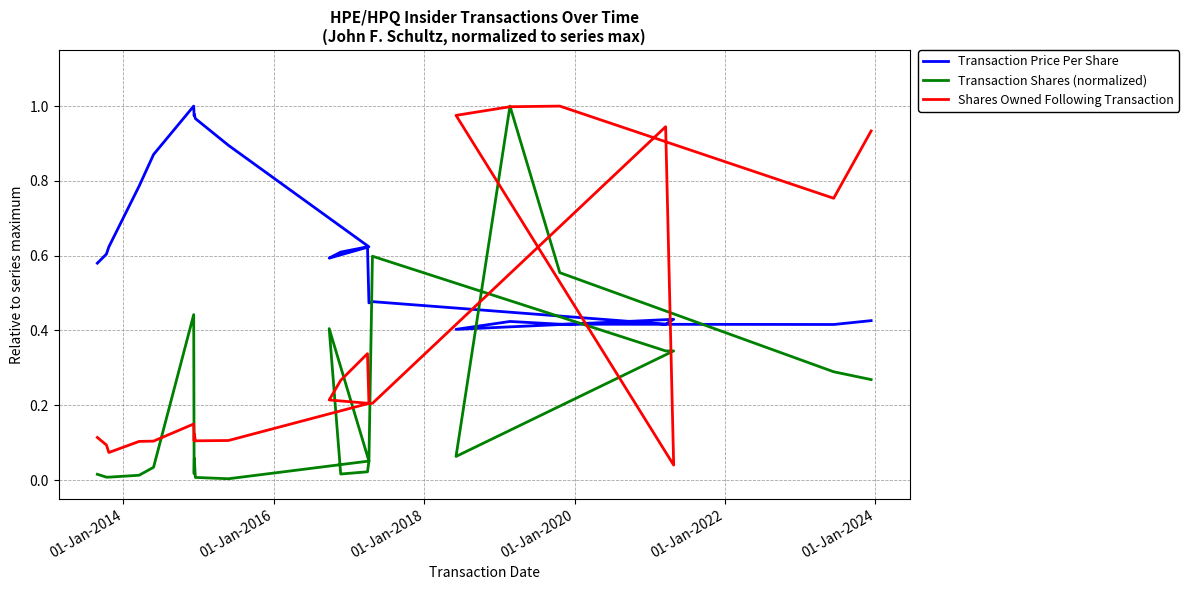

Which series has the largest total across all categories?

Transaction Price Per Share